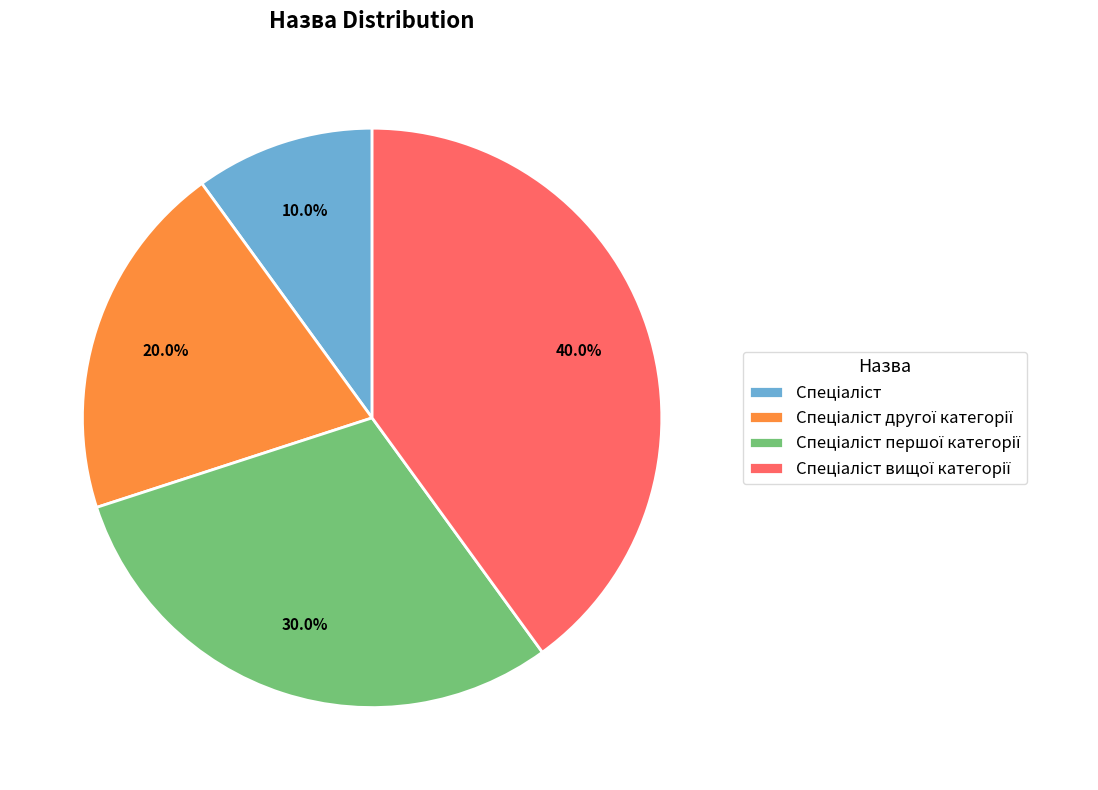

Does any single category account for the majority?

No